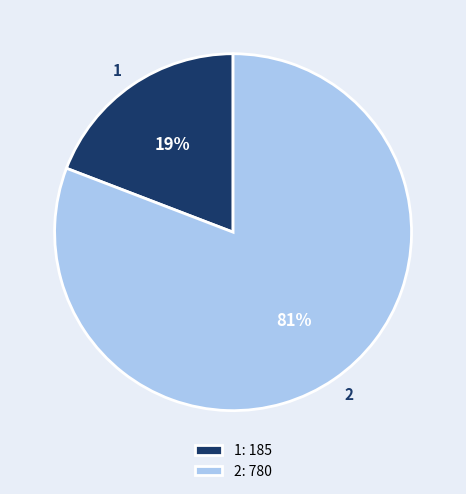

Rank the categories by value from lowest to highest.

1, 2